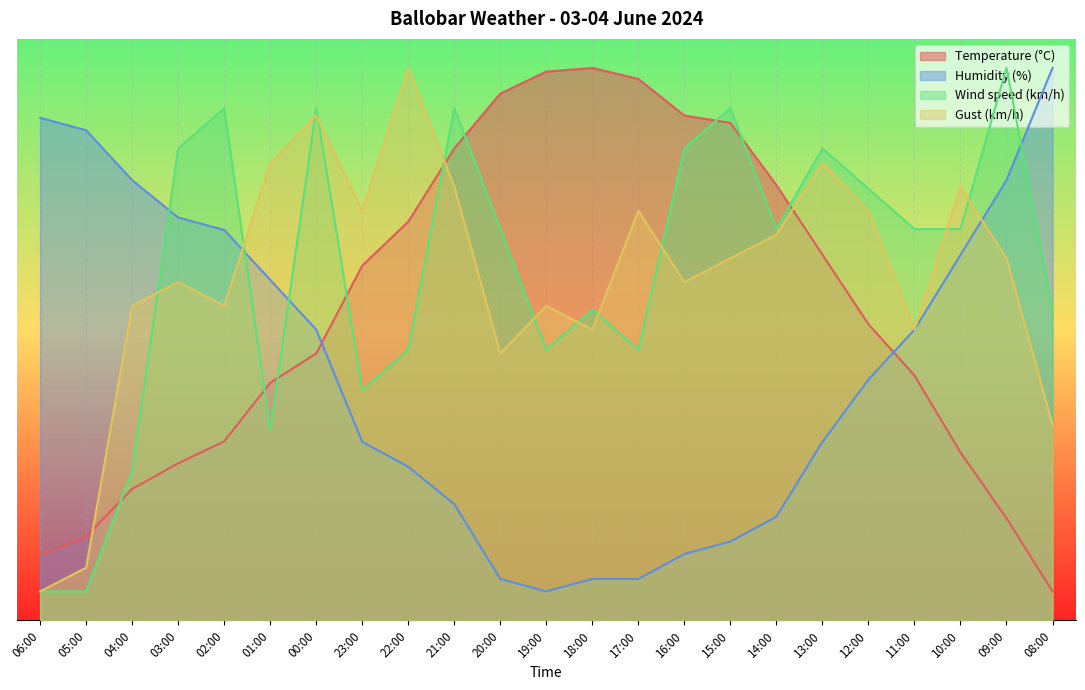

What is the average value of the Wind speed (km/h) series?

60.4